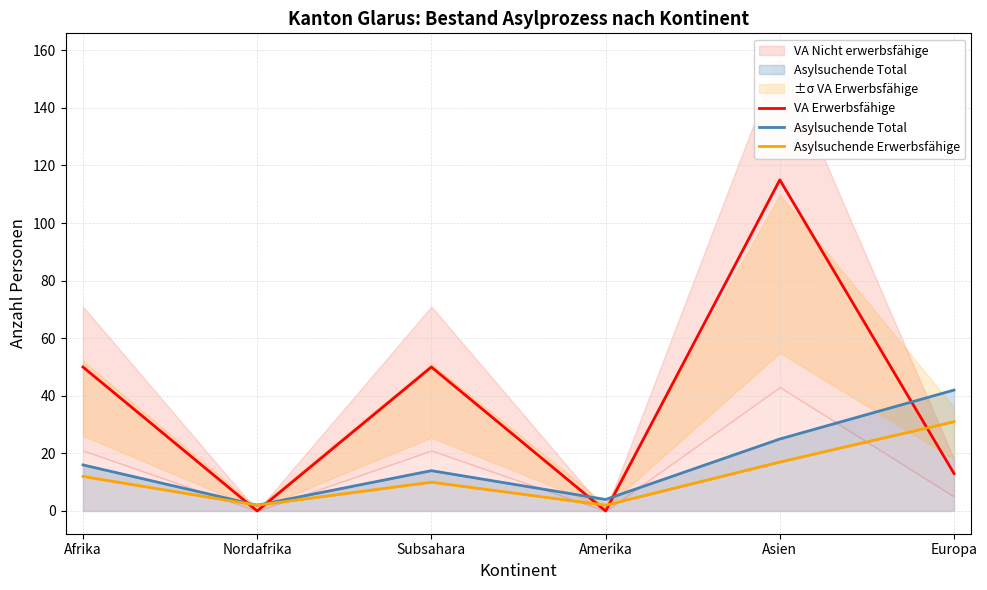

Where is the first local minimum for Asylsuchende Erwerbsfähige?

Nordafrika